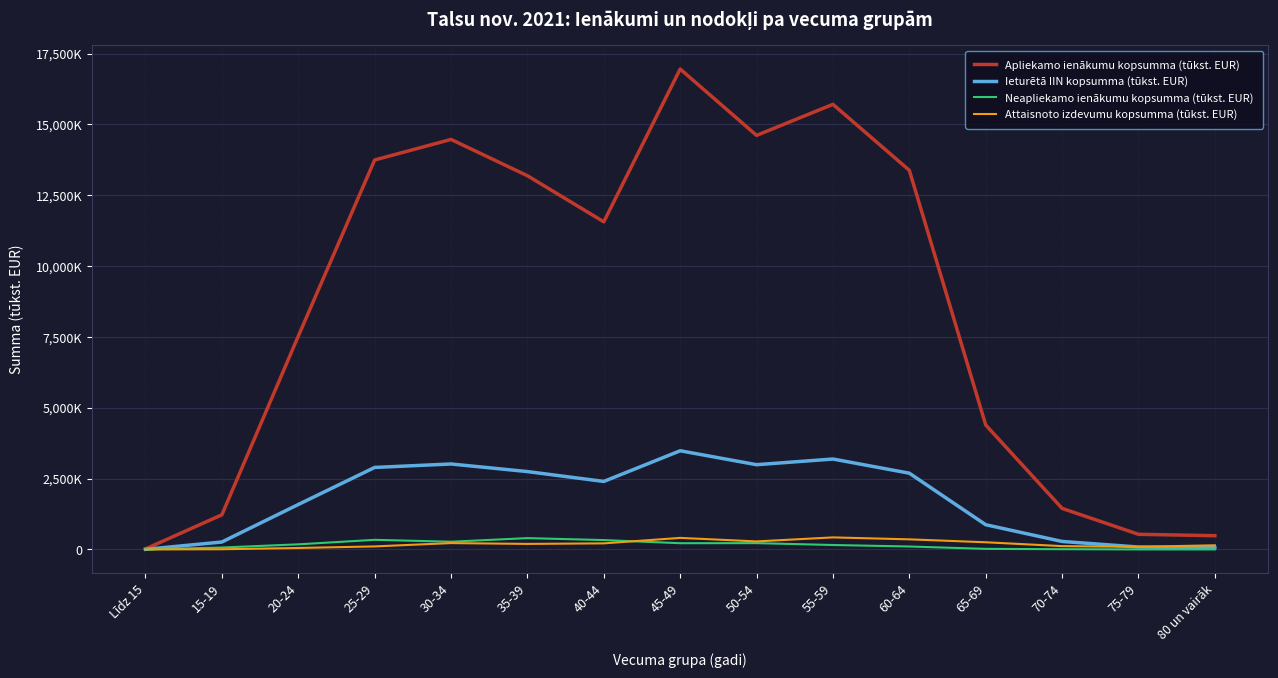

Rank the categories by Apliekamo ienākumu kopsumma (tūkst. EUR) value from lowest to highest.

Līdz 15, 80 un vairāk, 75-79, 15-19, 70-74, 65-69, 20-24, 40-44, 35-39, 60-64, 25-29, 30-34, 50-54, 55-59, 45-49